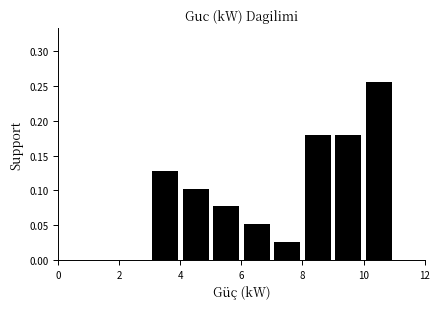

Reading left to right, transcribe this chart: for each bar, give the range it covers on the x-axis and its height. The values are not printed on the chart, so give them approximately, as read against the axis.

0 to 1: 0
1 to 2: 0
2 to 3: 0
3 to 4: 0.130
4 to 5: 0.105
5 to 6: 0.075
6 to 7: 0.050
7 to 8: 0.025
8 to 9: 0.180
9 to 10: 0.180
10 to 11: 0.255